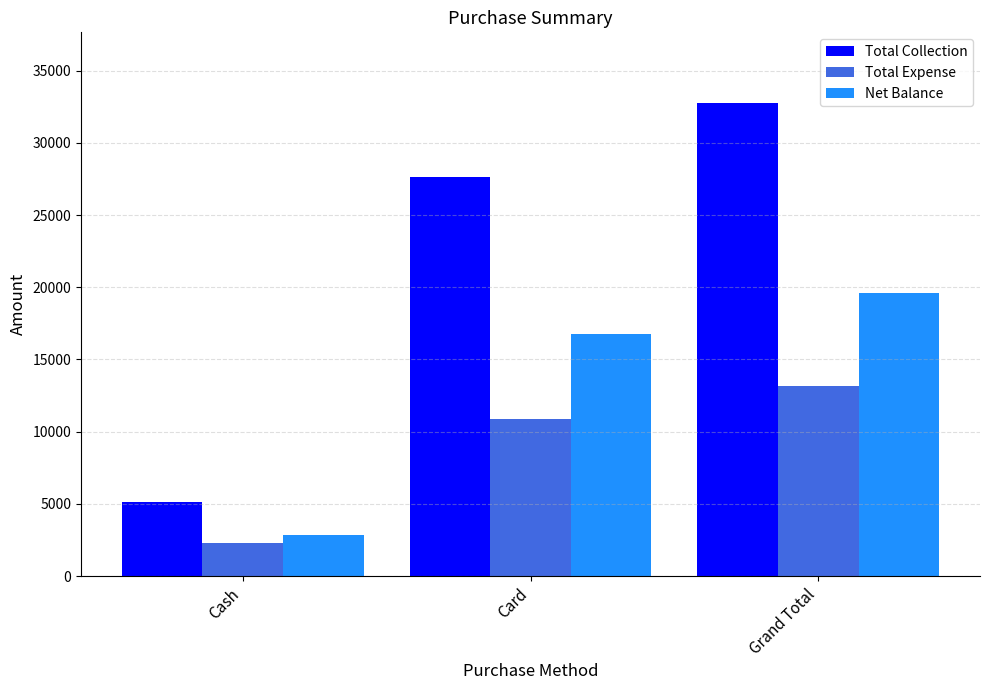

Which series has the largest total across all categories?

Total Collection